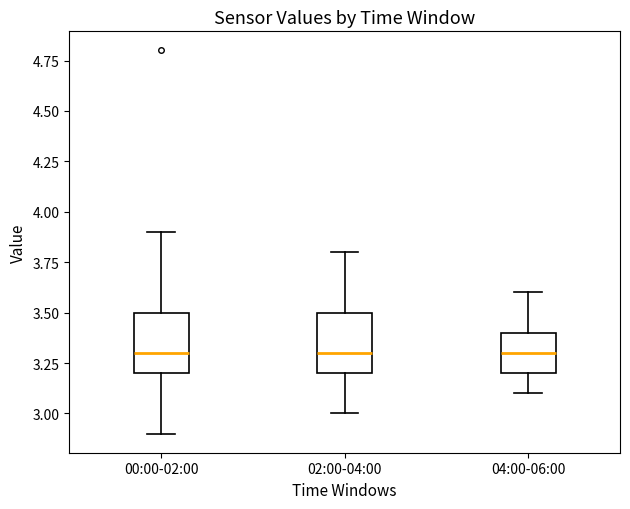

Where is the upper edge of the box for 02:00-04:00 on the y-axis? The values are not printed on the chart, so give them approximately, as read against the axis.

3.5